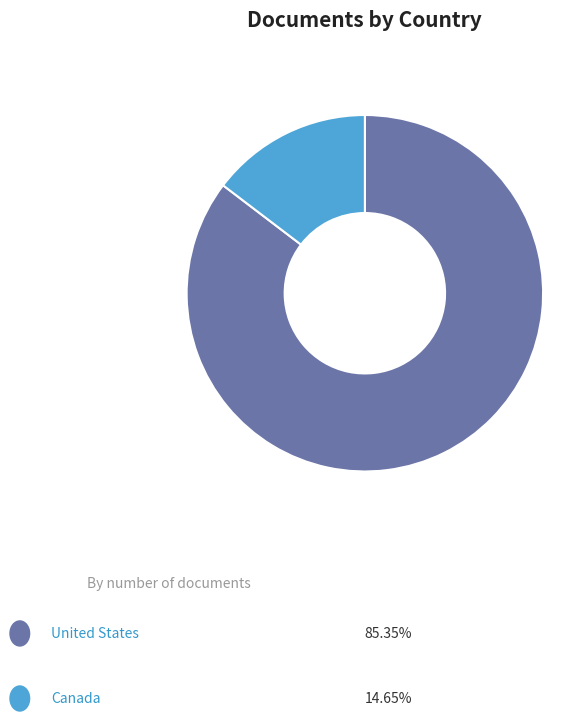

The Canada slice represents 21% of the pie. True or false?

False